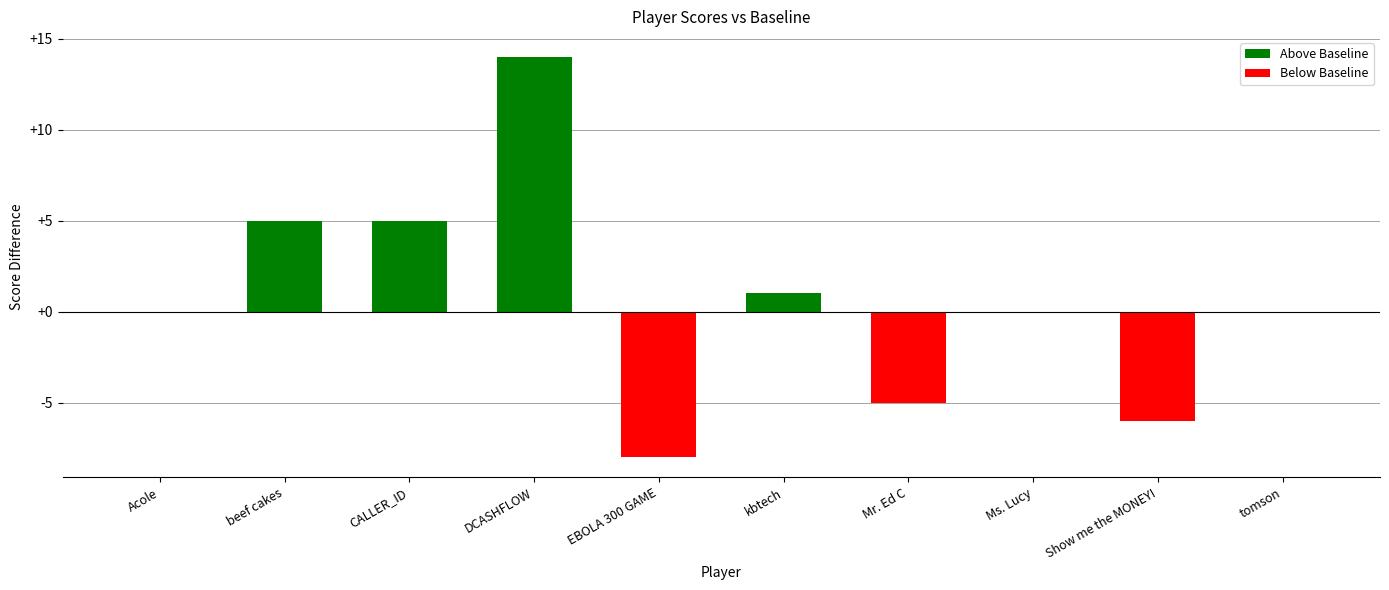

Rank the categories by value from highest to lowest.

DCASHFLOW, beef cakes, CALLER_ID, kbtech, Acole, Ms. Lucy, tomson, Mr. Ed C, Show me the MONEY!, EBOLA 300 GAME